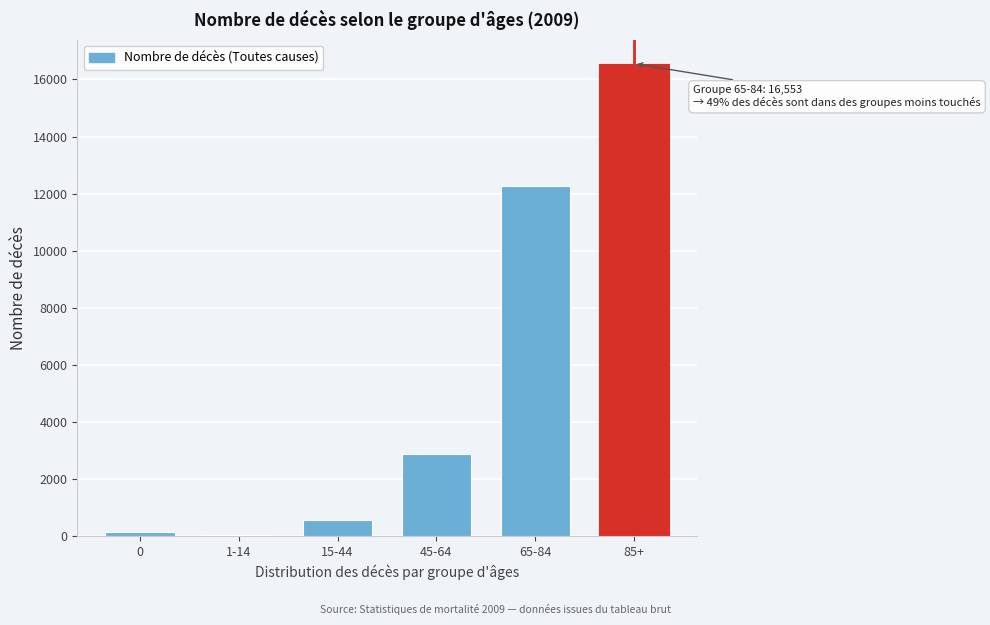

Reading right to left, extract all data points from this chart.

16553	12269	2862	555	59	144